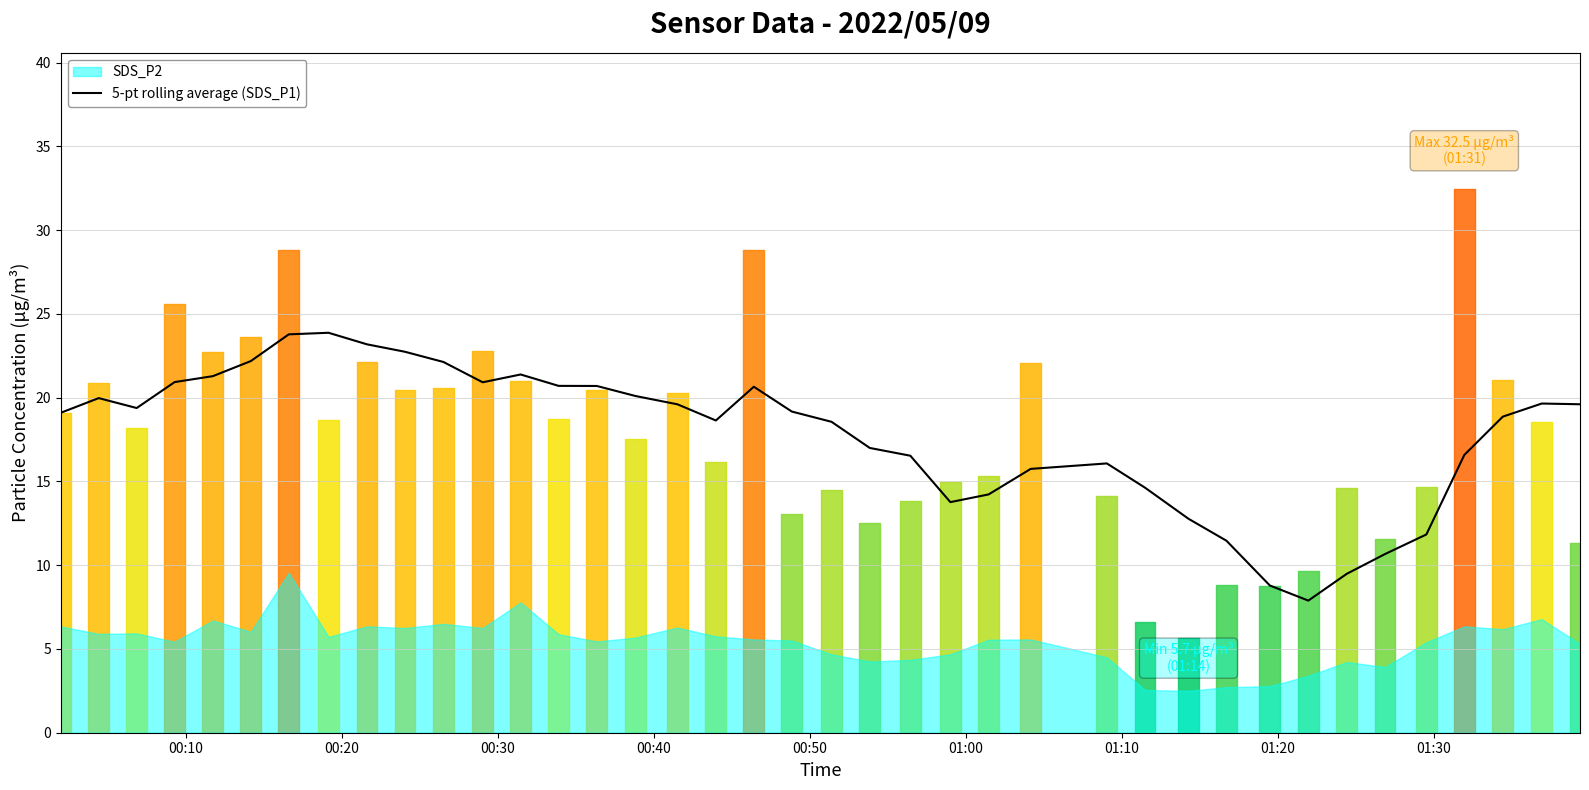

What is the maximum value for 5-pt rolling average (SDS_P1)?

23.9